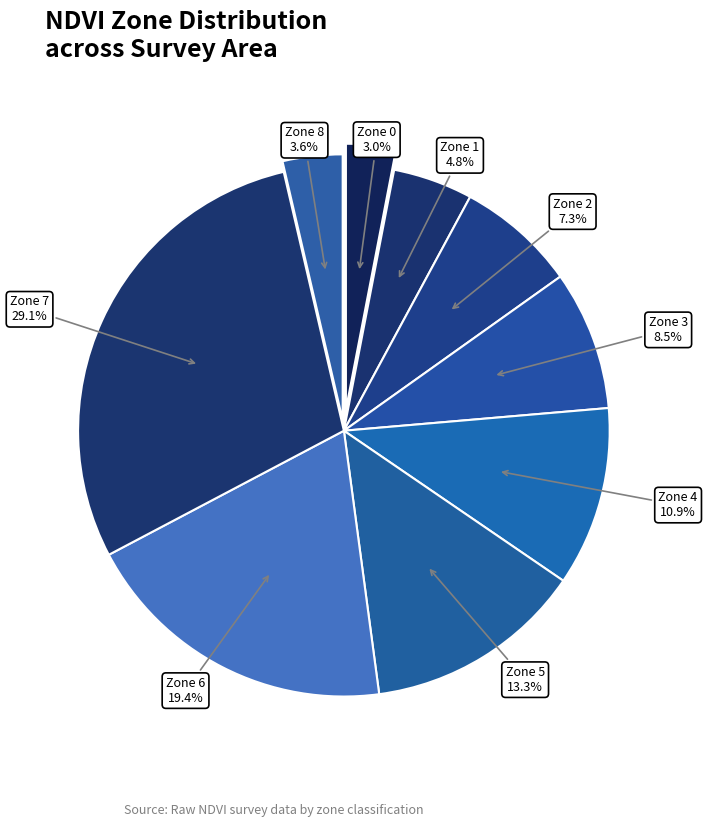

To the nearest percent, what is the average slice percentage?

11%